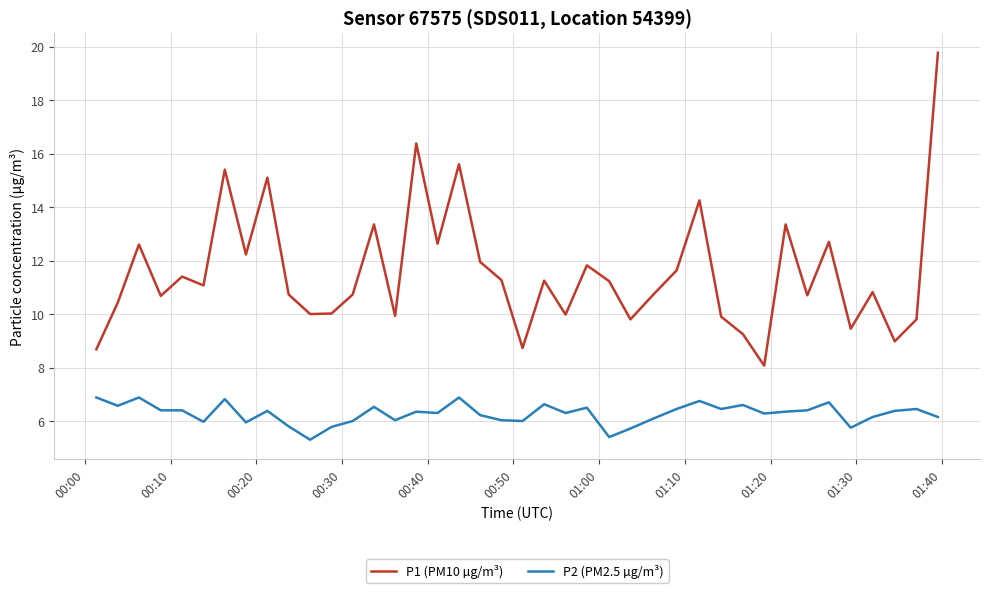

List the series in order of their overall mean, highest first.

P1 (PM10 µg/m³), P2 (PM2.5 µg/m³)